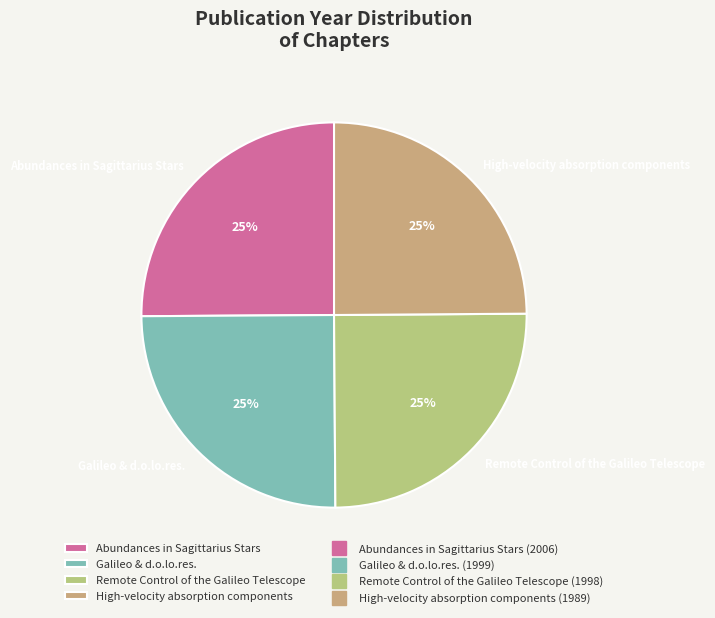

The Remote Control of the Galileo Telescope slice represents 14% of the pie. True or false?

False